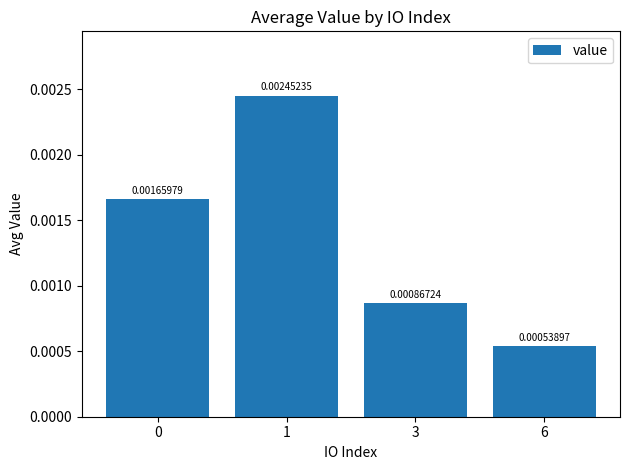

Where is the data nearest to the value 0?

6